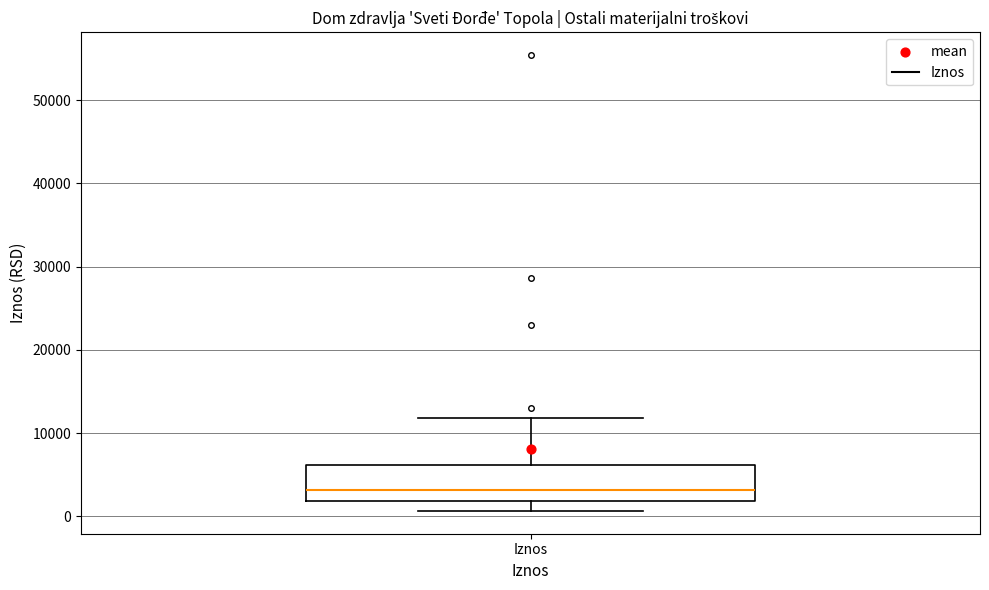

Transcribe this box plot: give where the median line is, the range the box spans, and where the two whiskers end, as read against the y-axis. The values are not printed on the chart, so give them approximately, as read against the axis.

median 3000, box 2000 to 6000, whiskers 1000 to 12000